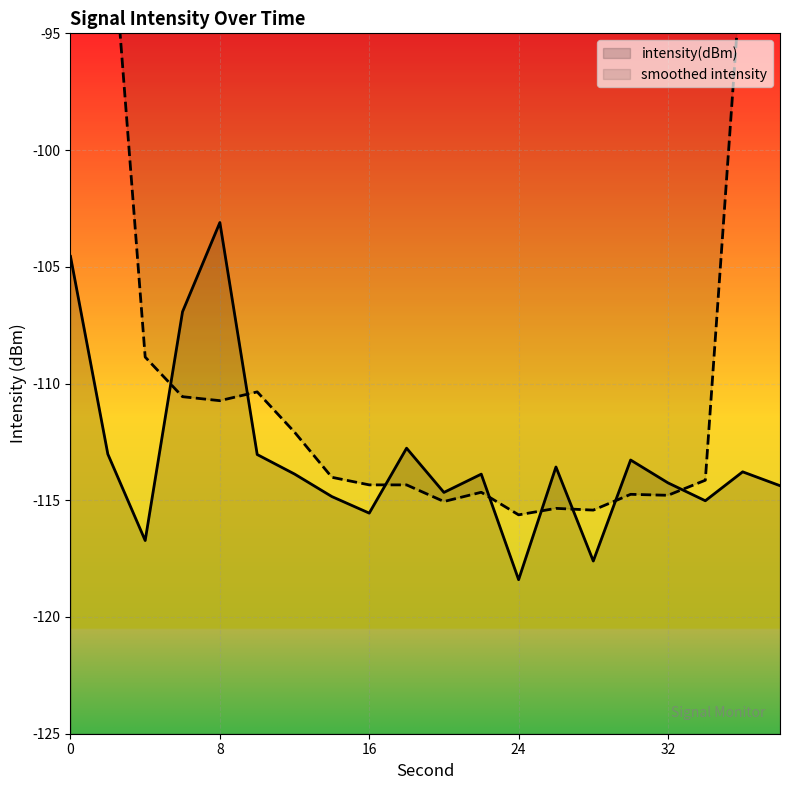

List the labels in order of value, largest first.

8, 0, 6, 18, 2, 10, 30, 26, 36, 12, 22, 32, 38, 20, 14, 34, 16, 4, 28, 24